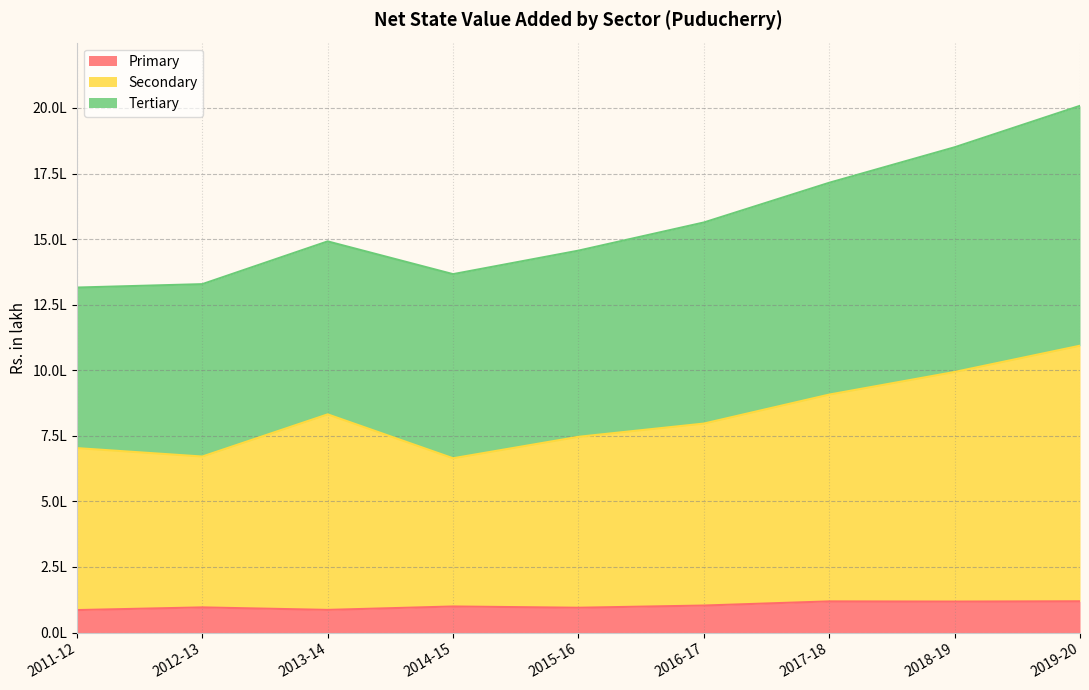

Does the chart have visible grid lines?

Yes